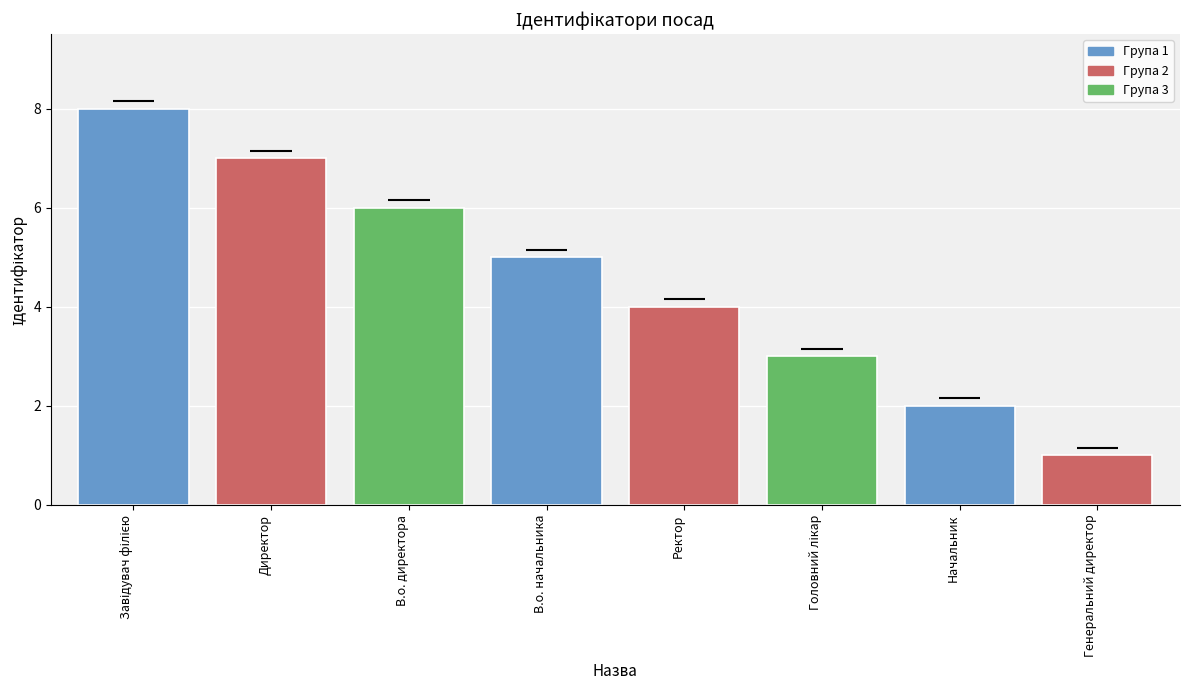

Which category has the lowest value across all series?

Генеральний директор